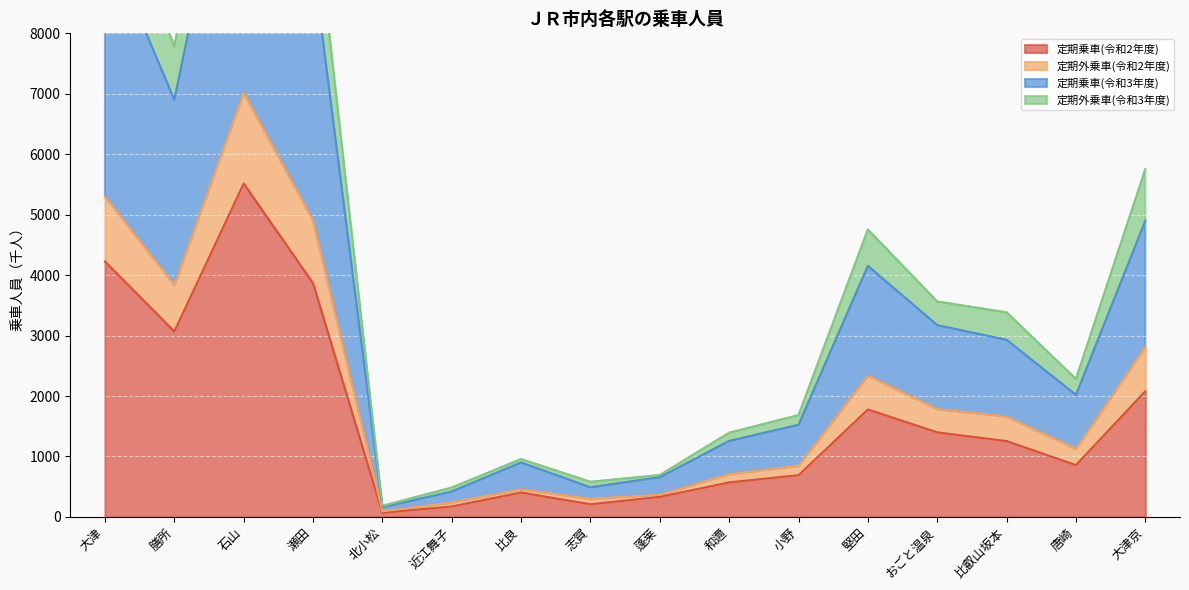

What is the smallest value displayed?

67